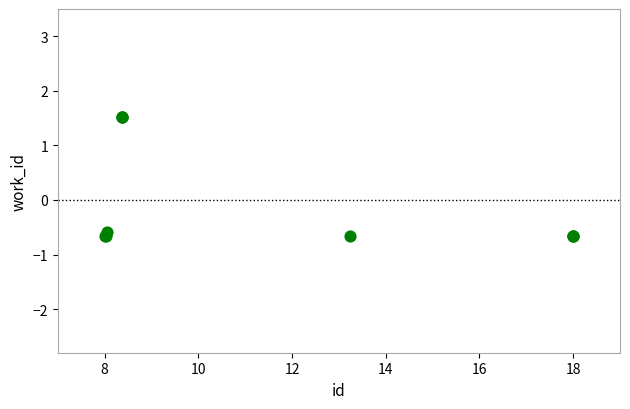

What Y value in the scatter plot is closest to 0?

-0.6